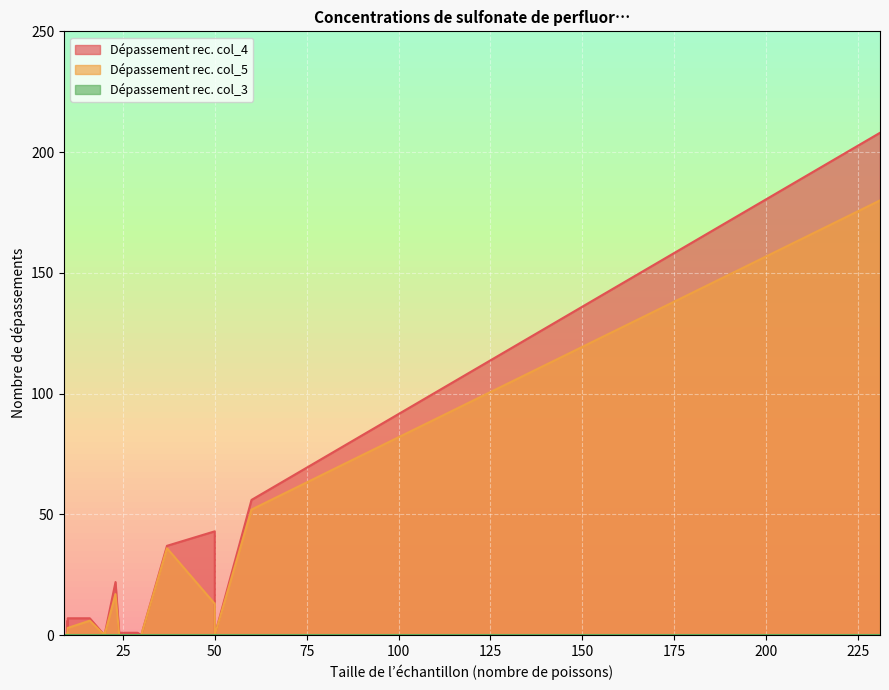

What is the label of the 16th point from the right?

10